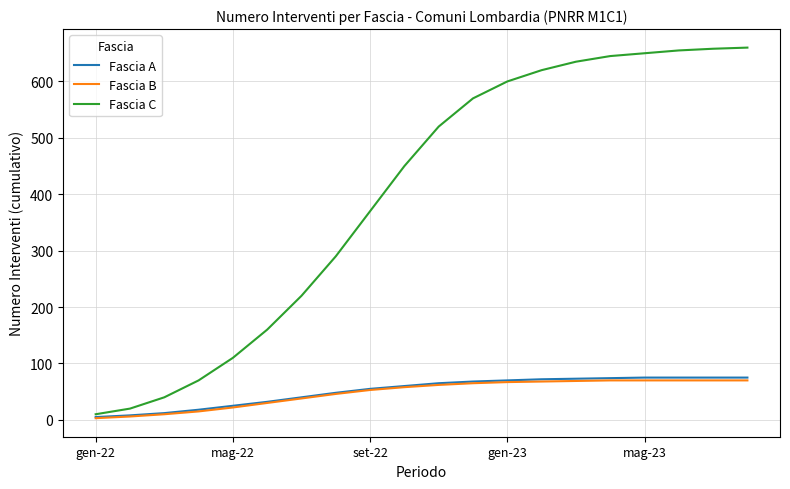

Which series has the widest spread of values?

Fascia C